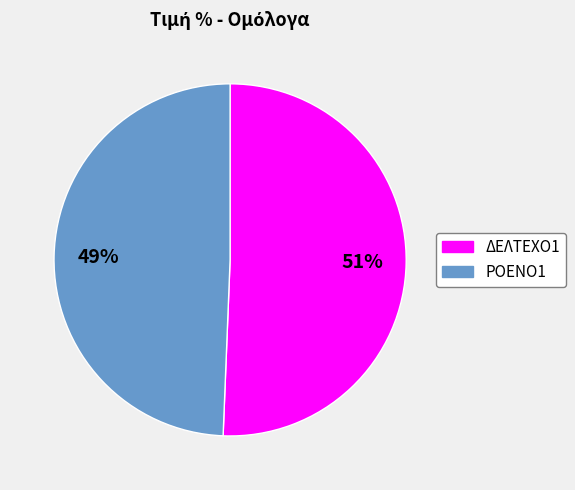

Which category accounts for the majority?

ΔΕΛΤΕΧΟ1